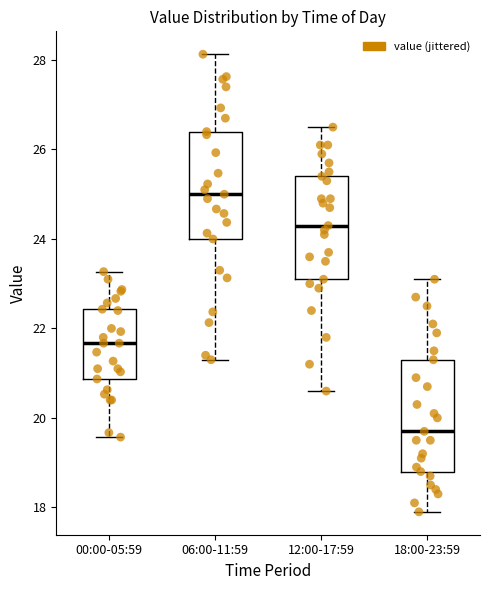

Where does the median line of the box for 18:00-23:59 sit on the y-axis? The values are not printed on the chart, so give them approximately, as read against the axis.

19.8